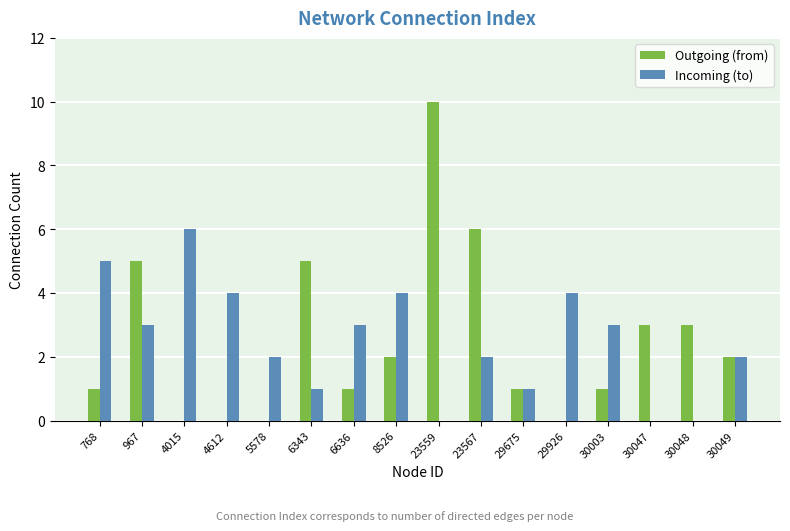

What is the total value across all series at 4612?

4